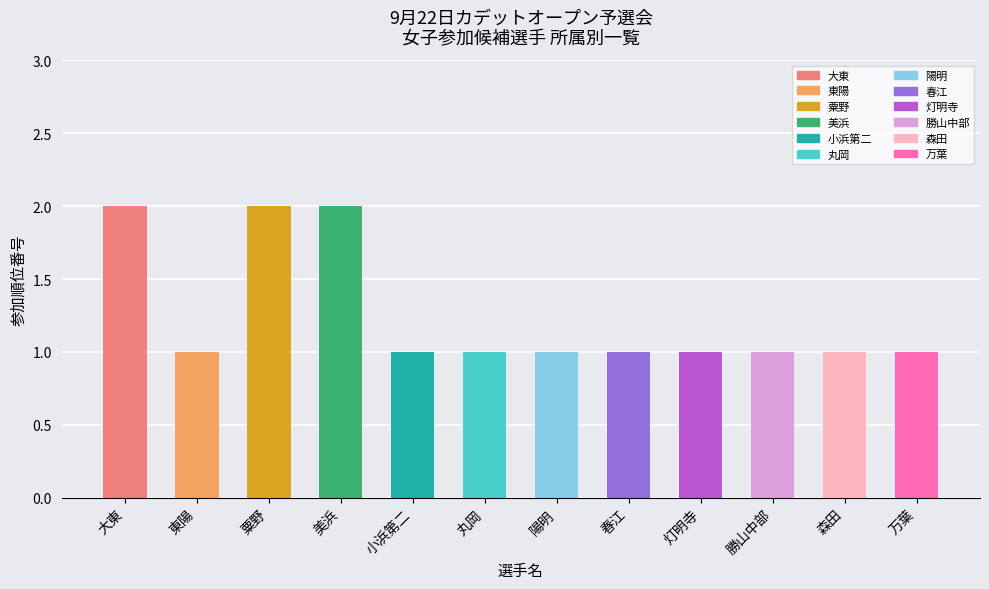

What is the sum of all values?

15